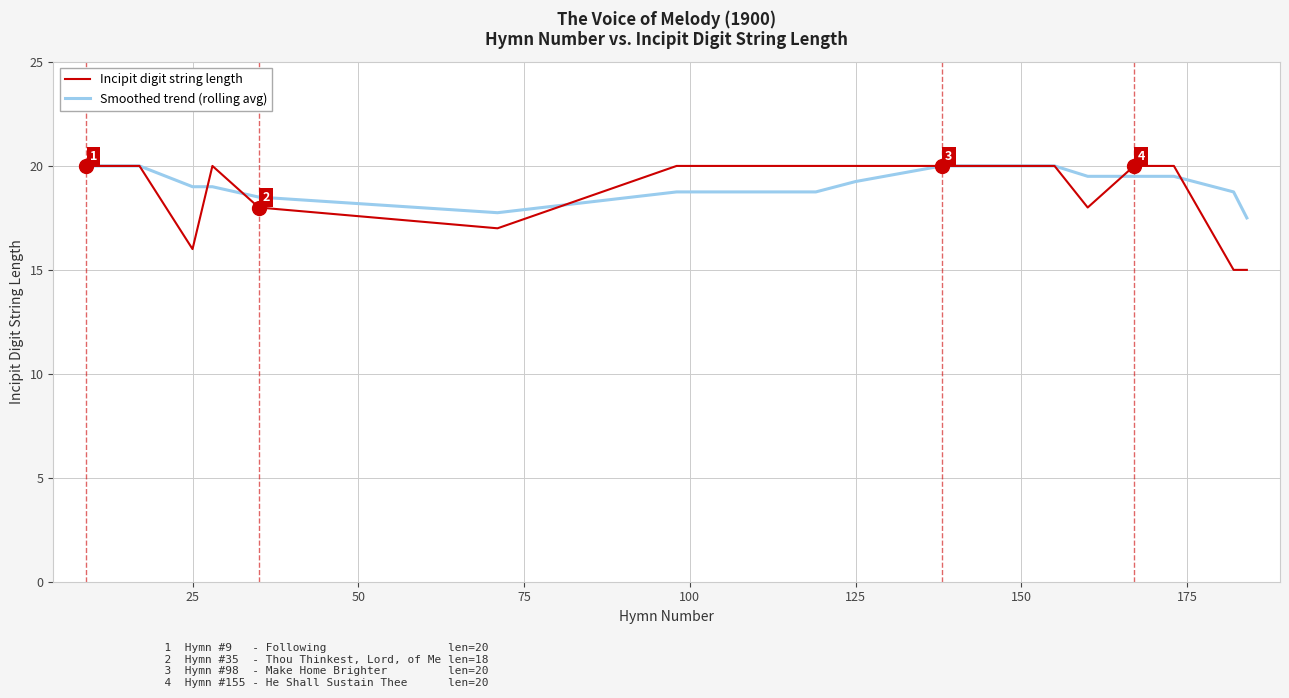

What is the highest value of the Incipit digit string length series?

20.0